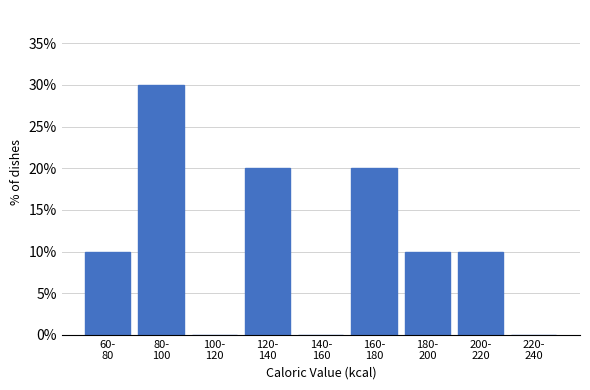

What is the greatest value displayed?

30